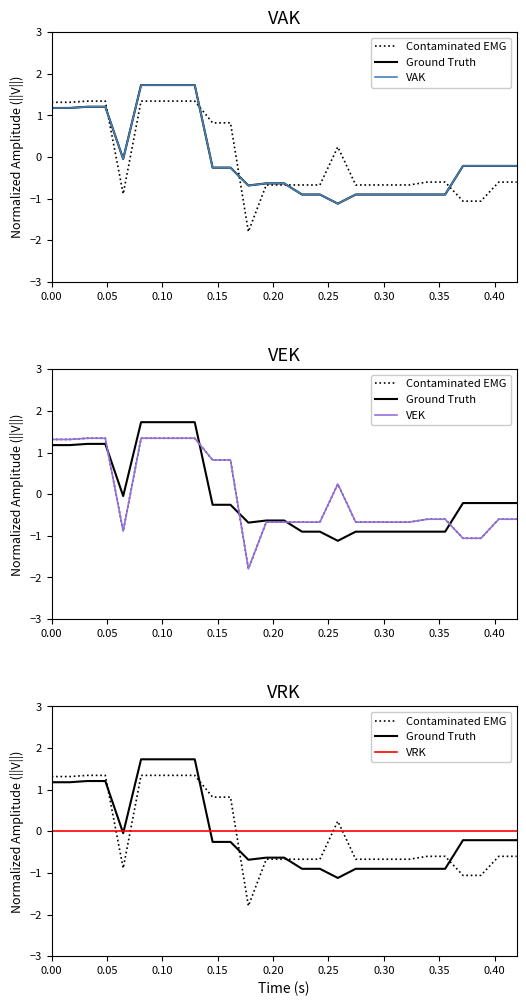

What is the maximum value shown in the chart?

1.7